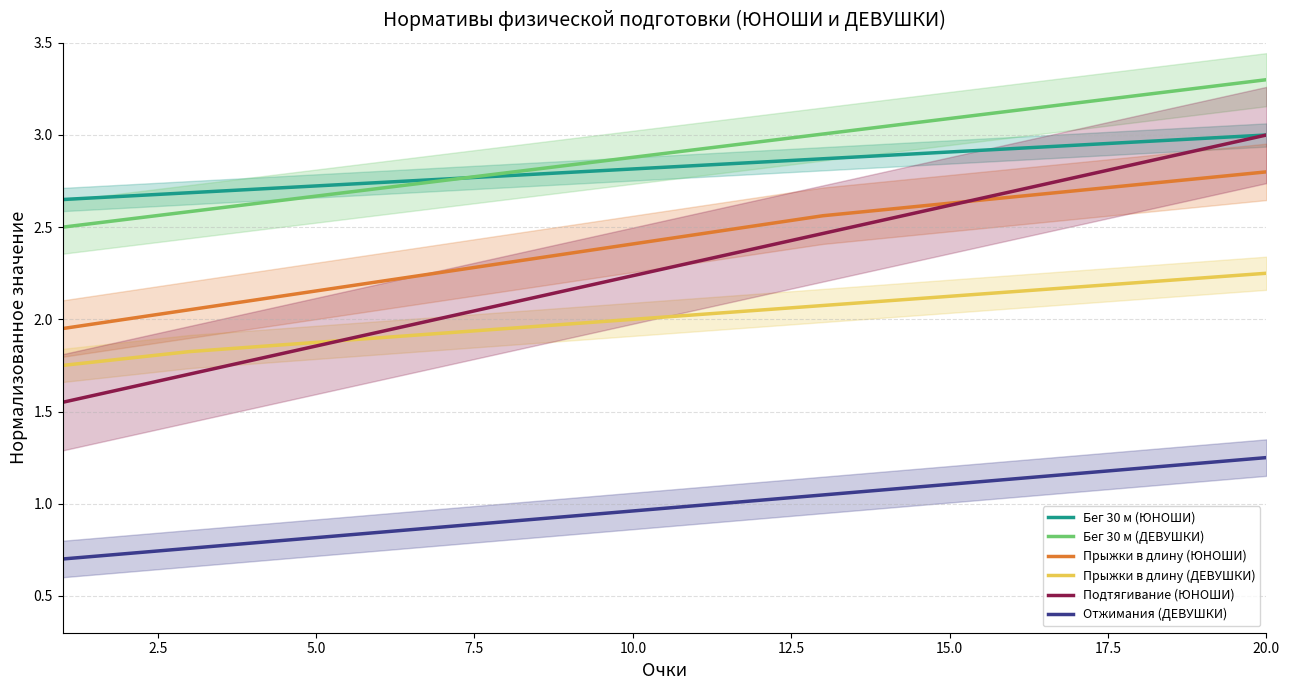

True or false: Прыжки в длину (ЮНОШИ) and Бег 30 м (ЮНОШИ) cross at least once.

False